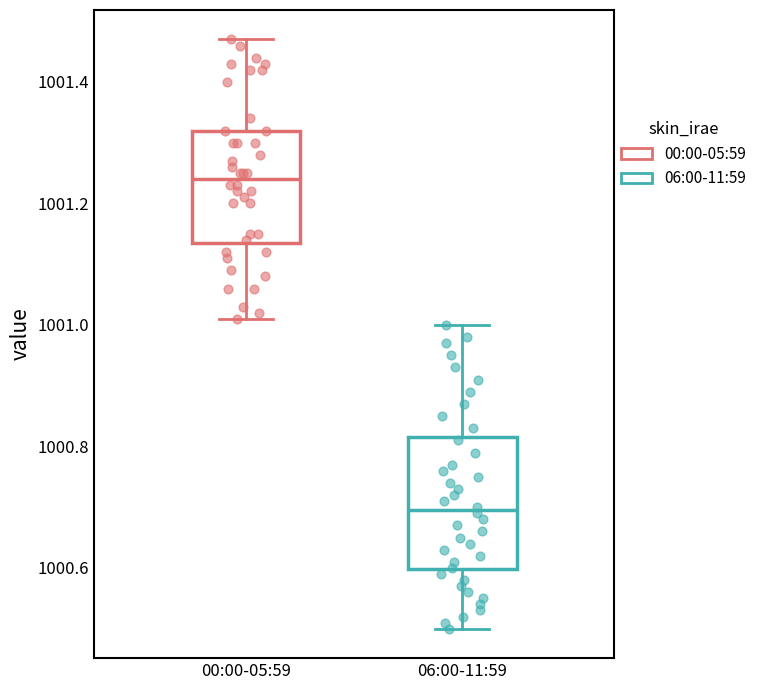

Which box's median line is the lowest?

06:00-11:59